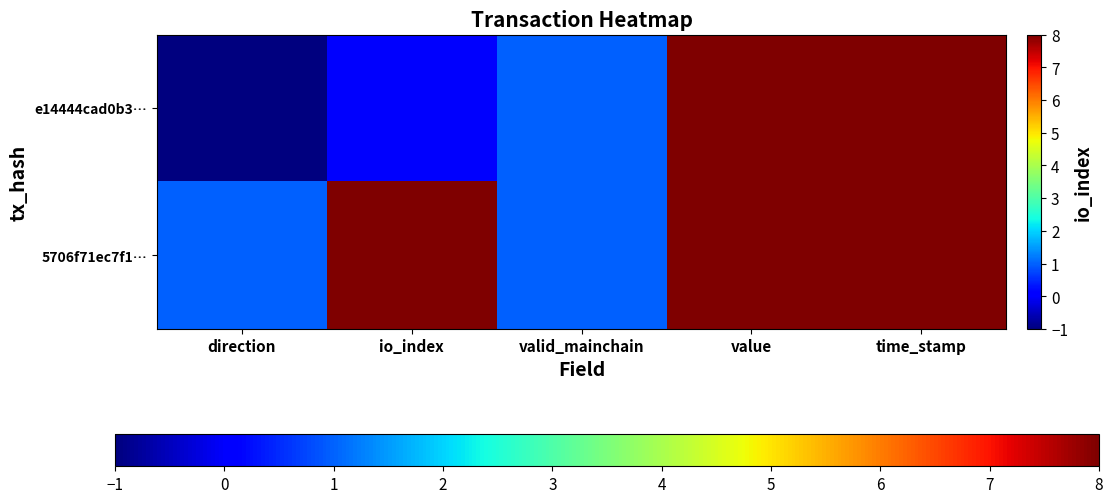

How many categories are shown in the chart?

5